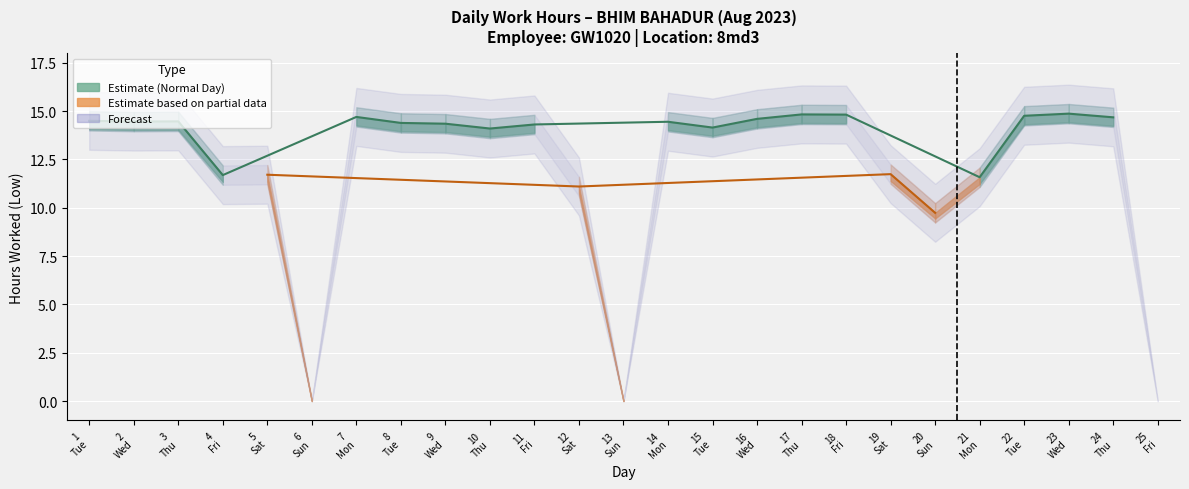

How many categories are shown in the chart?

25